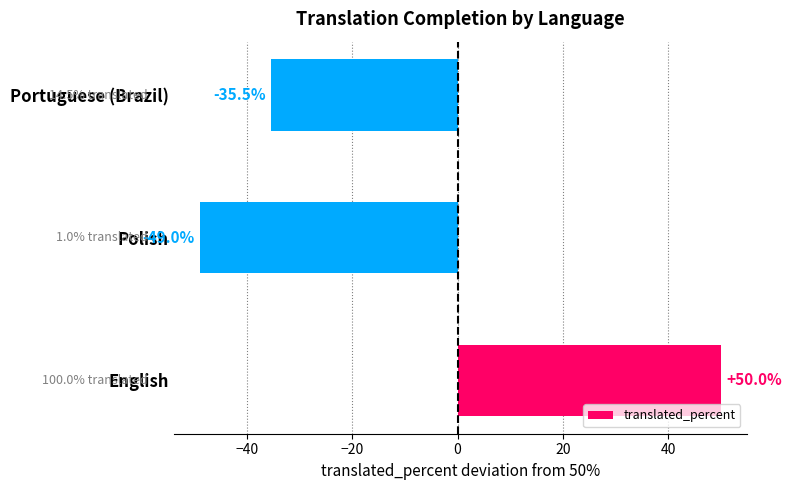

How many positive values are there?

1